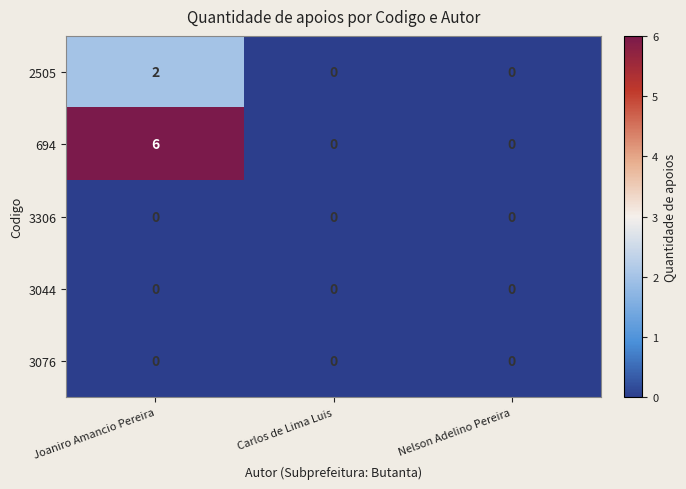

Count the 2505 values in the range 0 to 2.

3